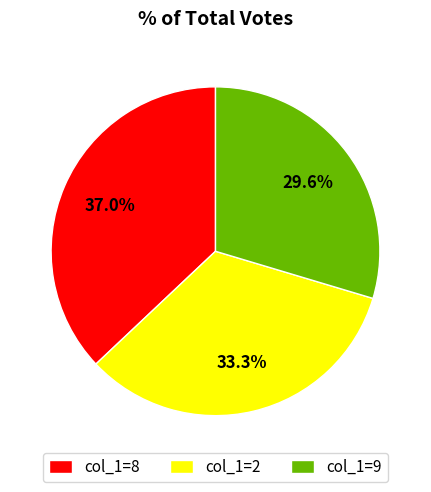

Is there a majority slice in this chart?

No